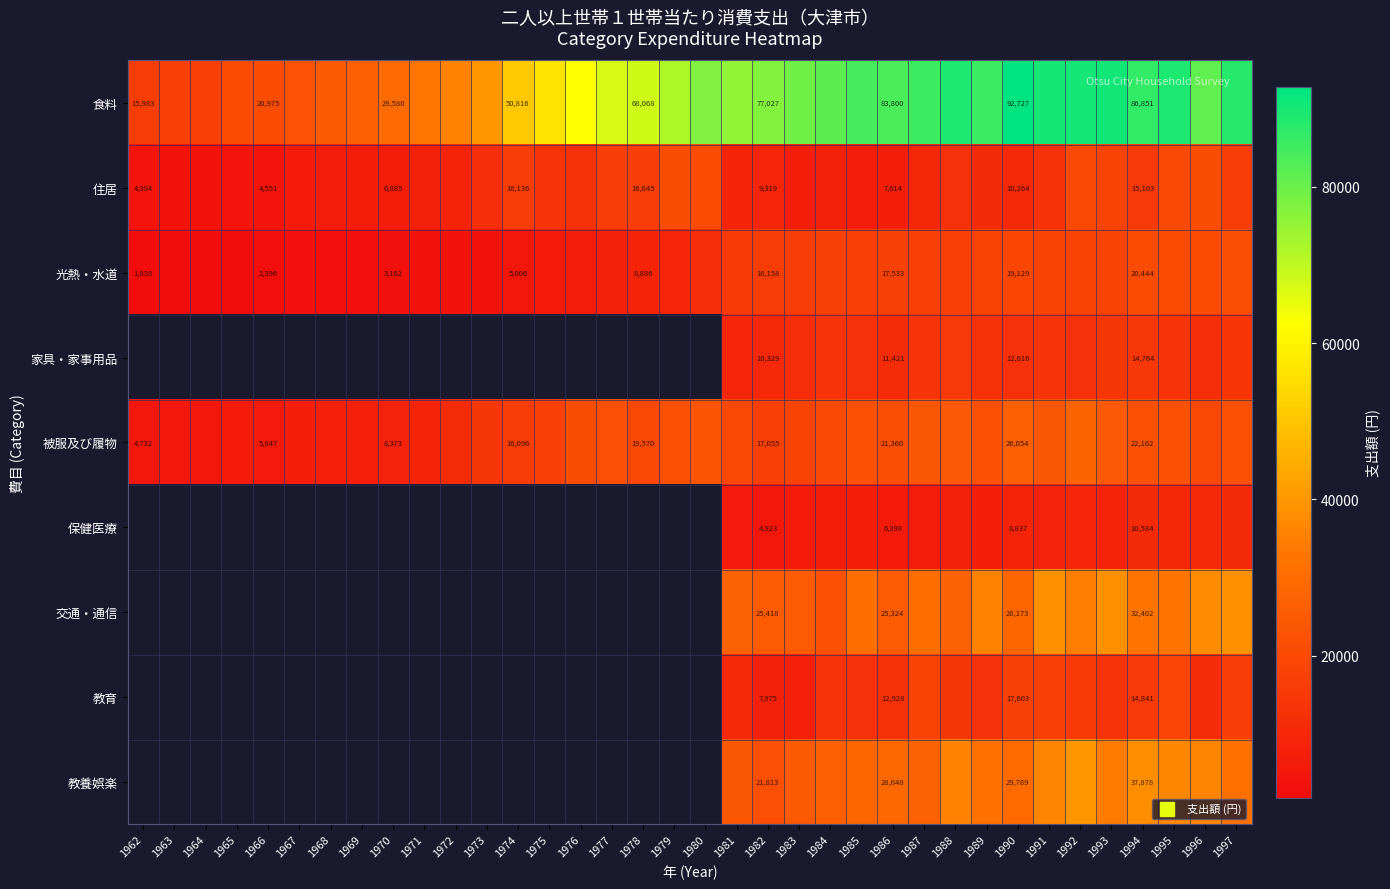

What is the spread (max minus min) of values at 1966?

18579.0